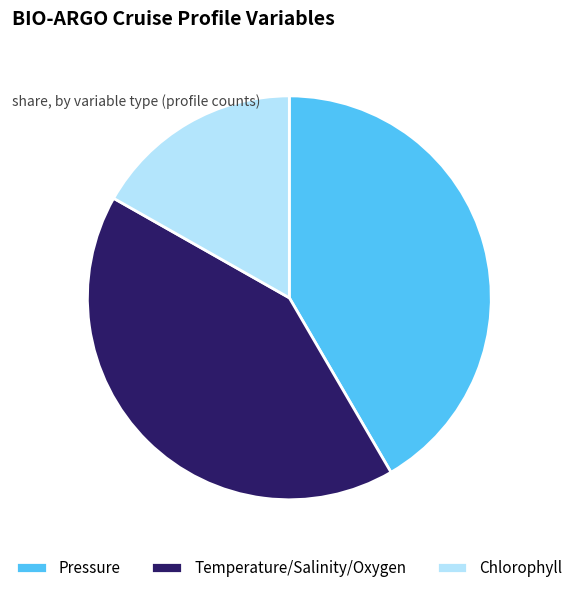

Does Chlorophyll represent more than half of the total?

No